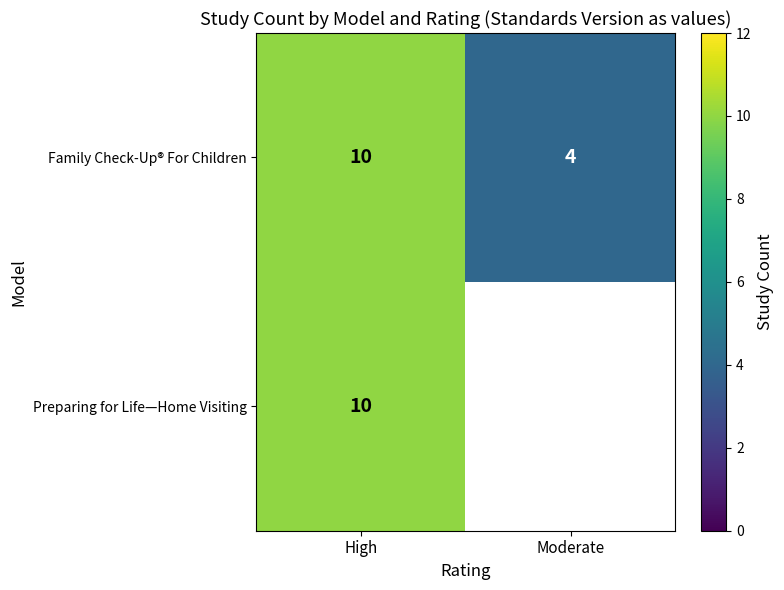

Is it true that Preparing for Life—Home Visiting equals 15 at High?

False